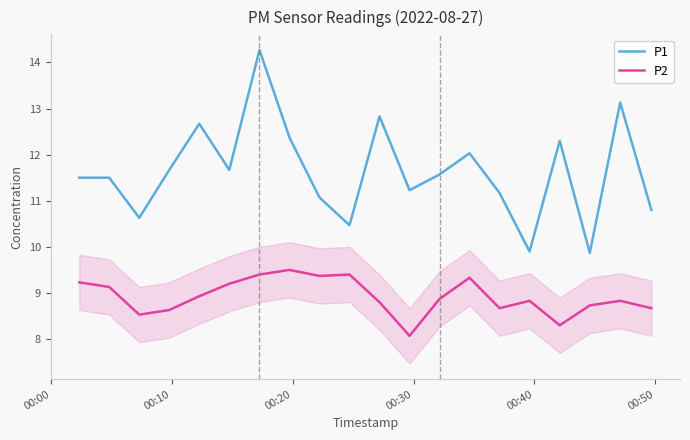

What is the highest value of the P2 series?

9.5